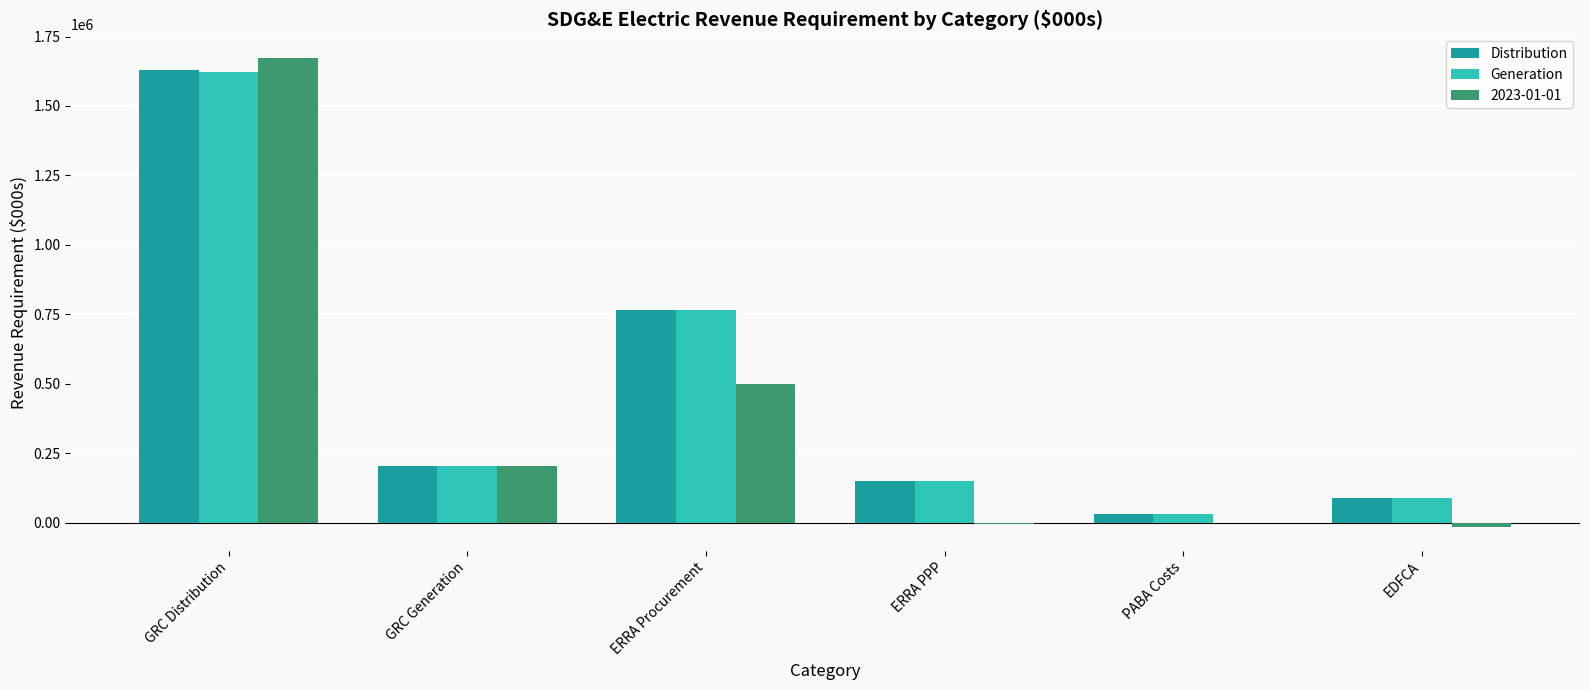

Where does the Generation series first go above 203055?

GRC Distribution